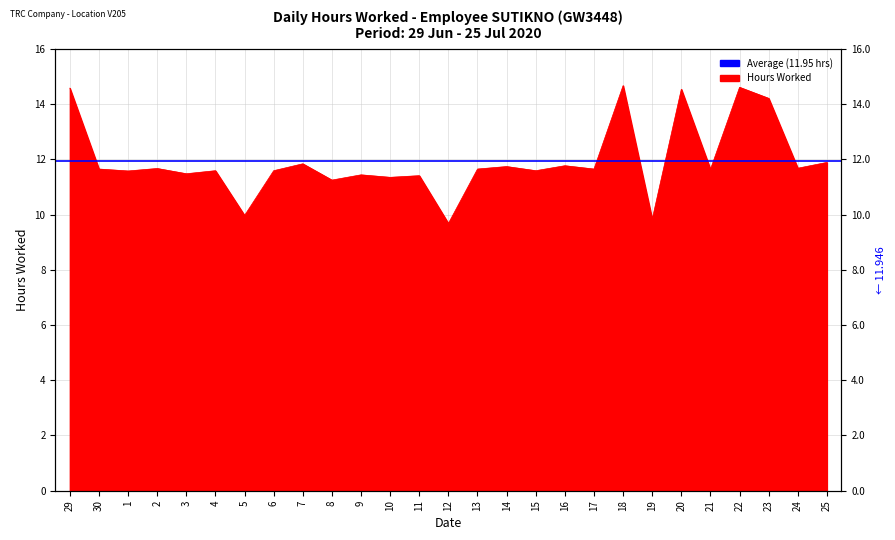

List the labels in order of value, largest first.

18, 22, 29, 20, 23, 25, 7, 16, 14, 24, 2, 30, 13, 17, 21, 4, 6, 15, 1, 3, 9, 11, 10, 8, 5, 19, 12